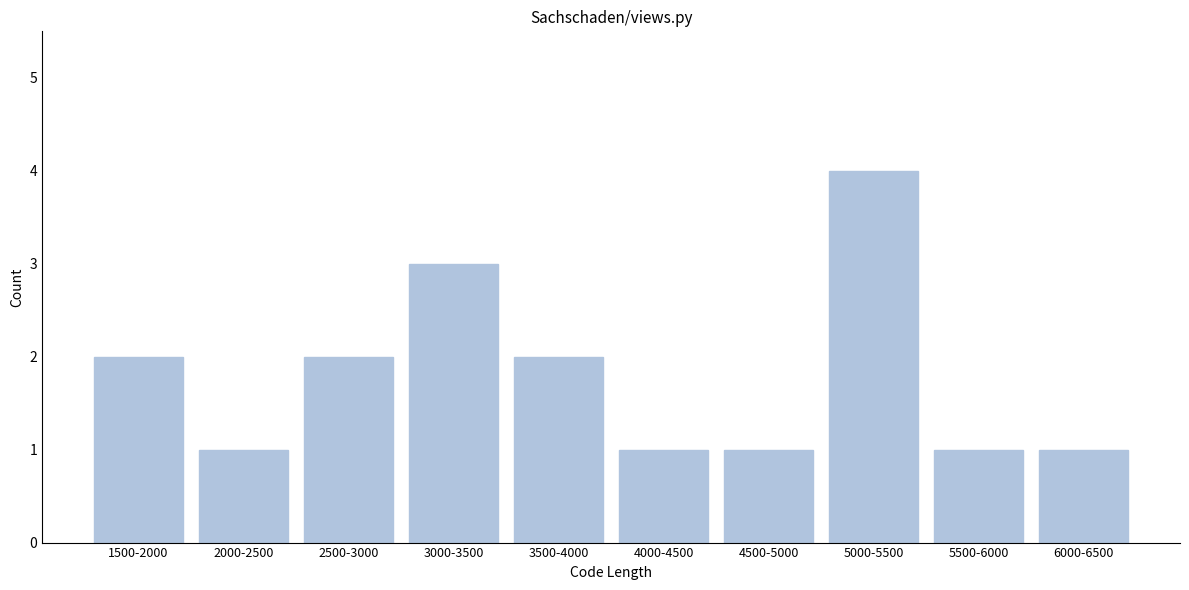

Reading left to right, what are all the values shown in this chart?

1500-2000=2	2000-2500=1	2500-3000=2	3000-3500=3	3500-4000=2	4000-4500=1	4500-5000=1	5000-5500=4	5500-6000=1	6000-6500=1